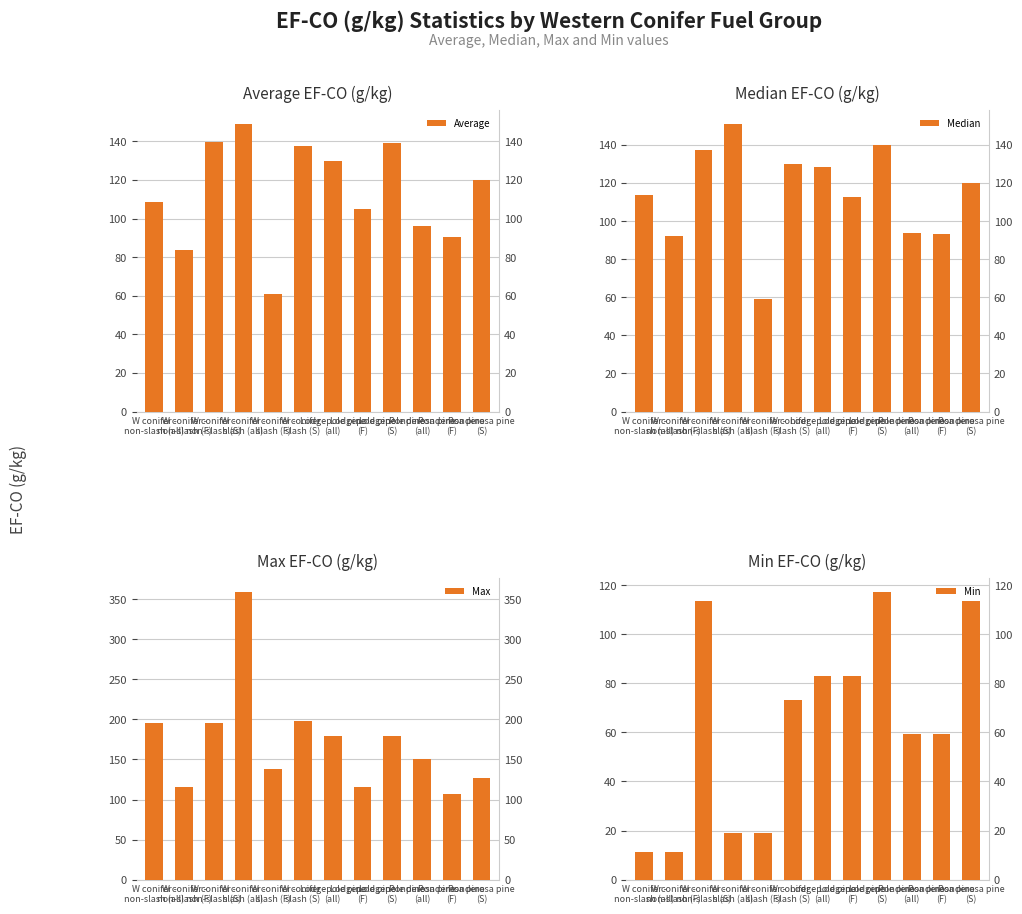

At which category is the sum across all series the highest?

W conifer -
slash (all)